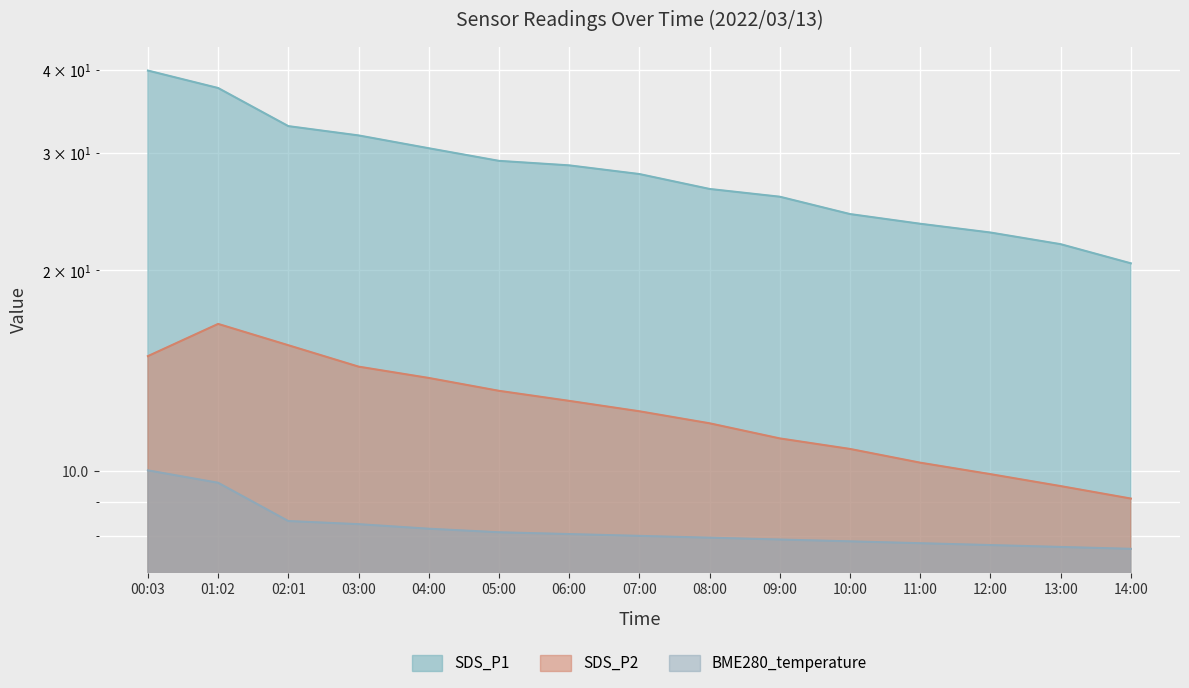

What position from the right is 11:00?

4